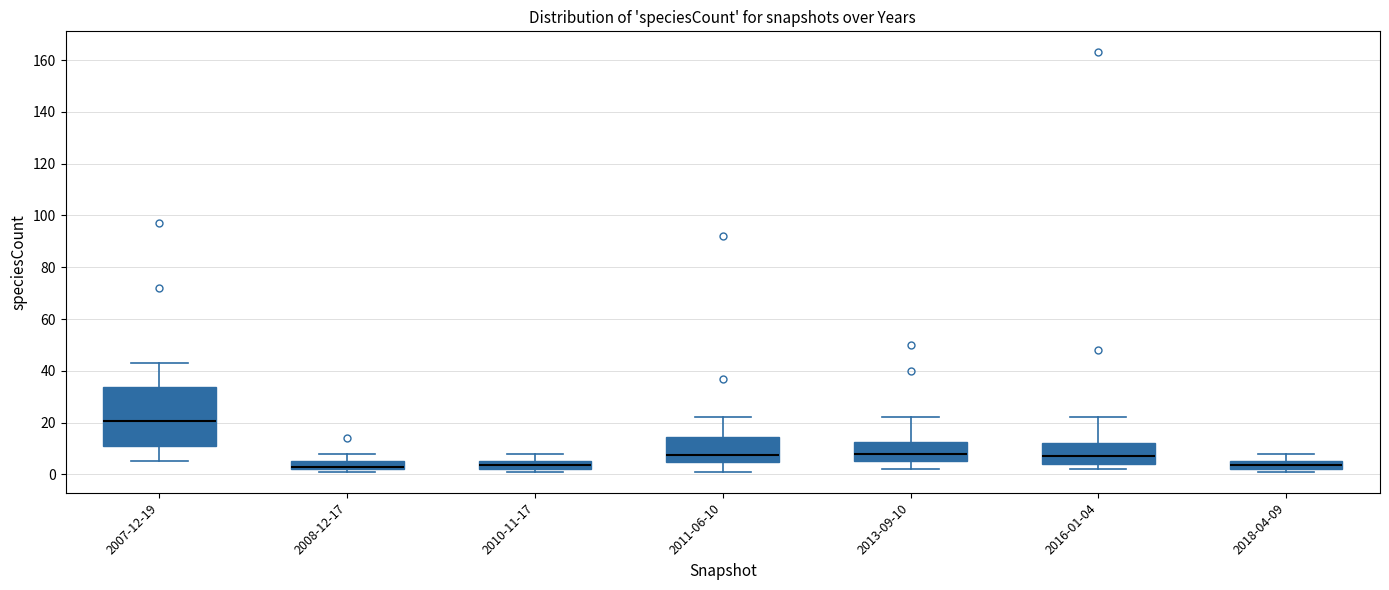

Comparing the boxes themselves (not the whiskers), which one is the tallest?

2007-12-19